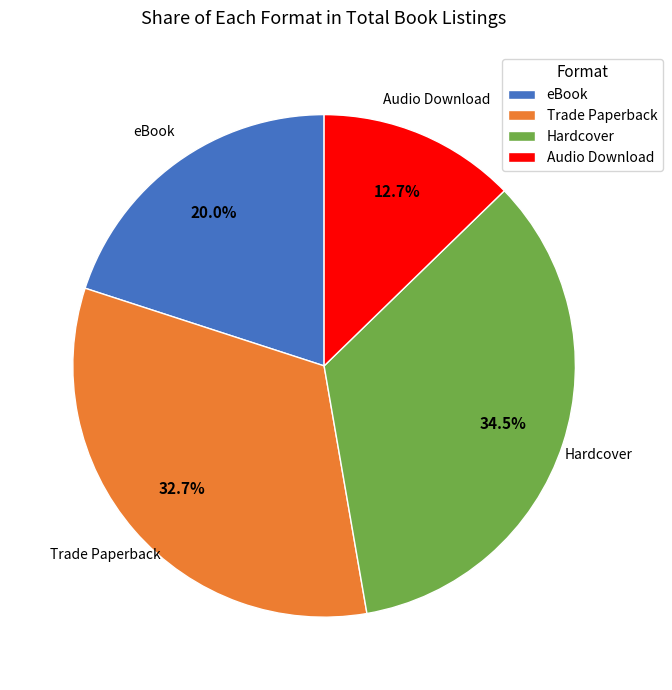

How many slices are in this pie chart?

4